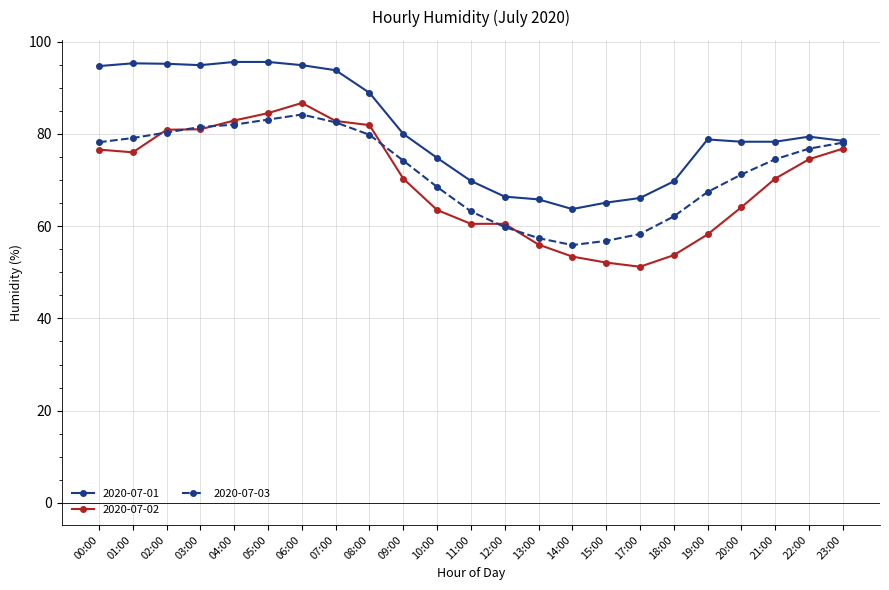

What is the smallest value displayed?

51.2